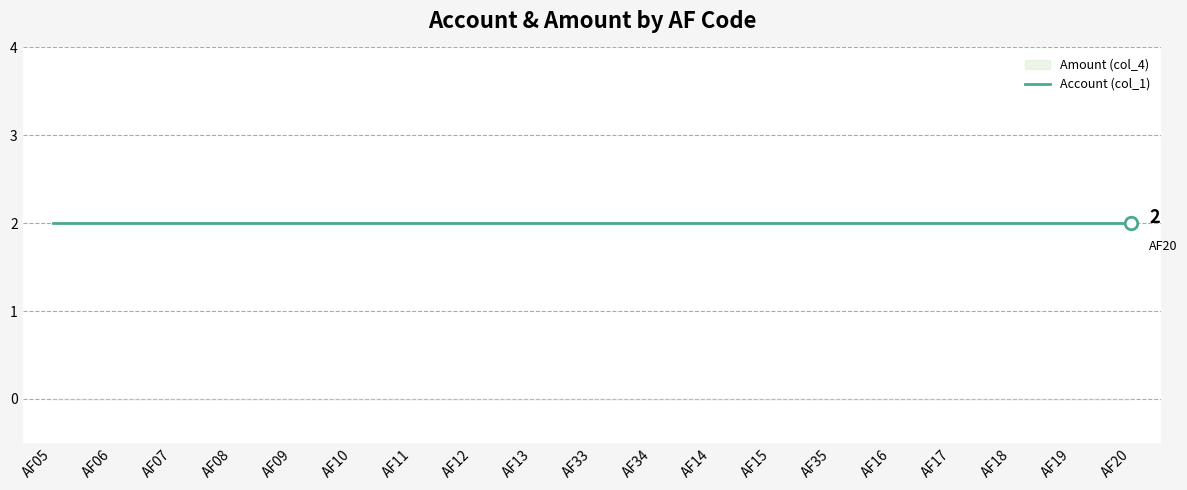

At which category is the sum across all series the highest?

AF05